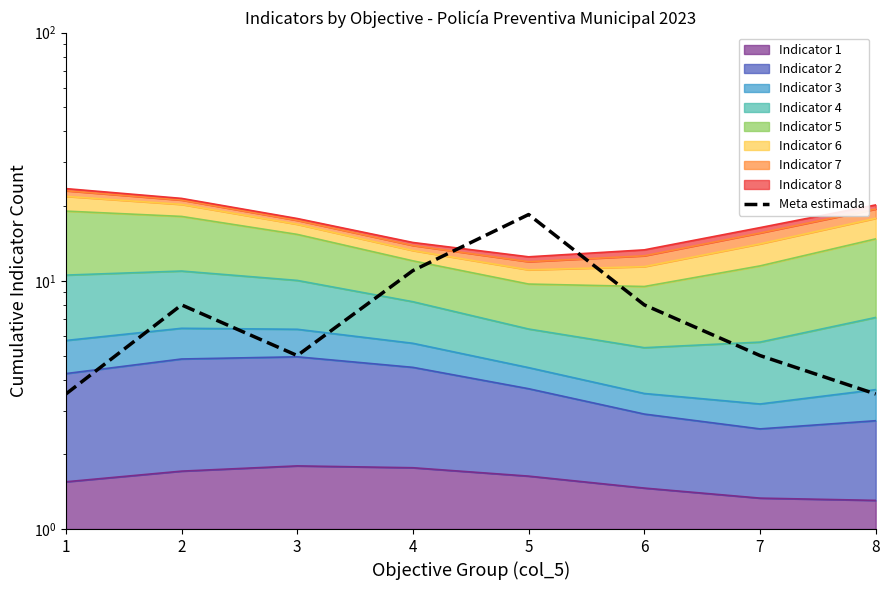

What is the approximate value at 8?

3.5